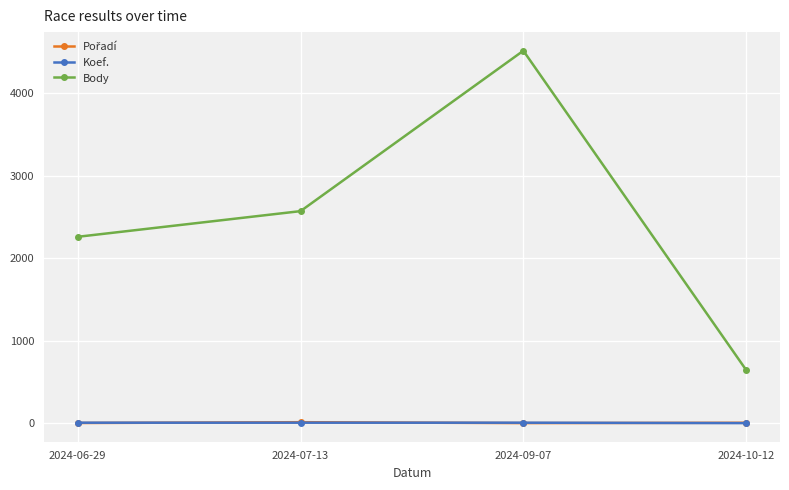

True or false: Koef. and Body cross at least once.

False